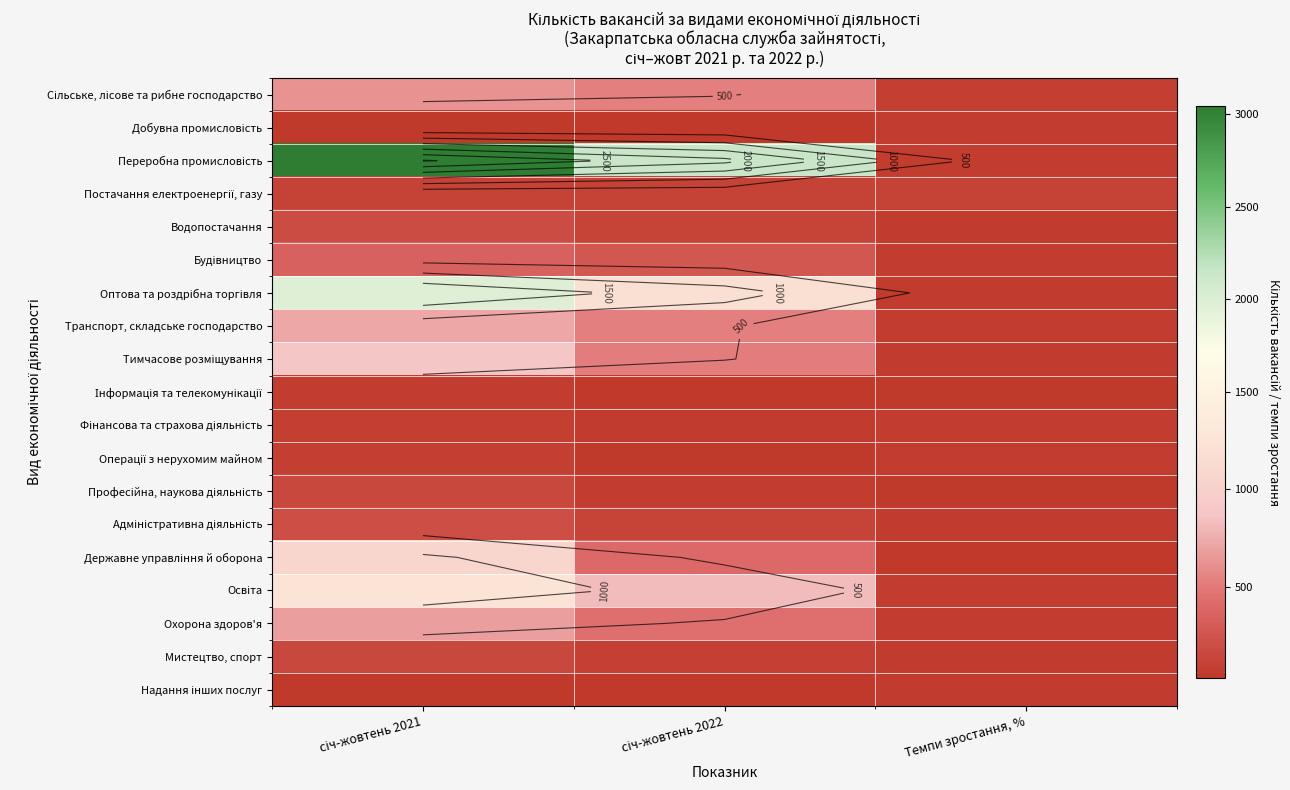

What is the spread (max minus min) of values at Темпи зростання, %?

61.9